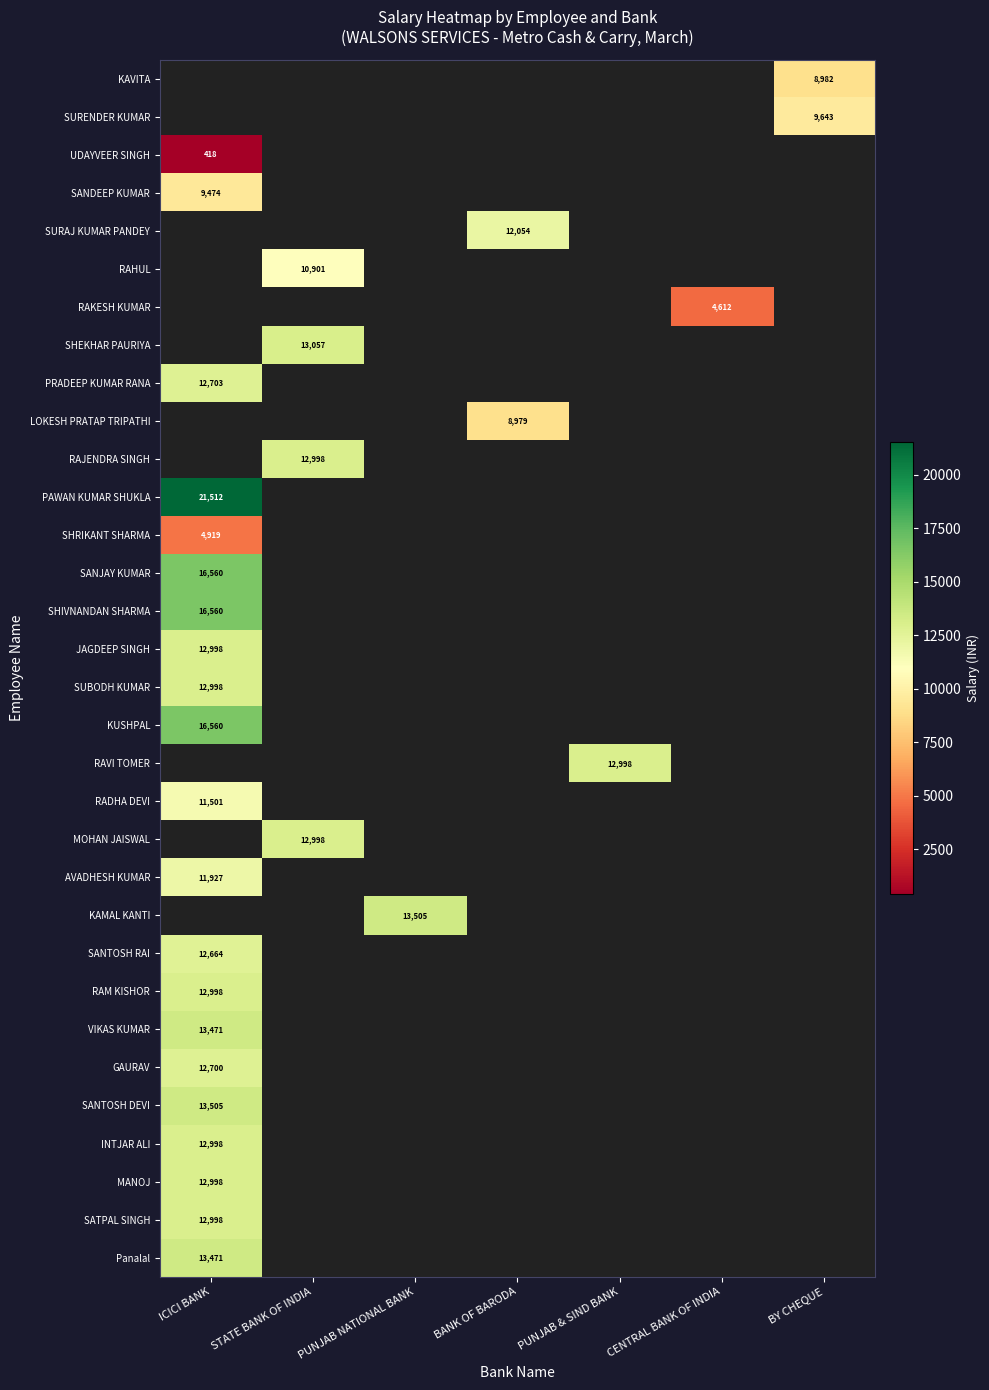

The value of RAHUL at STATE BANK OF INDIA is 10901. True or false?

True